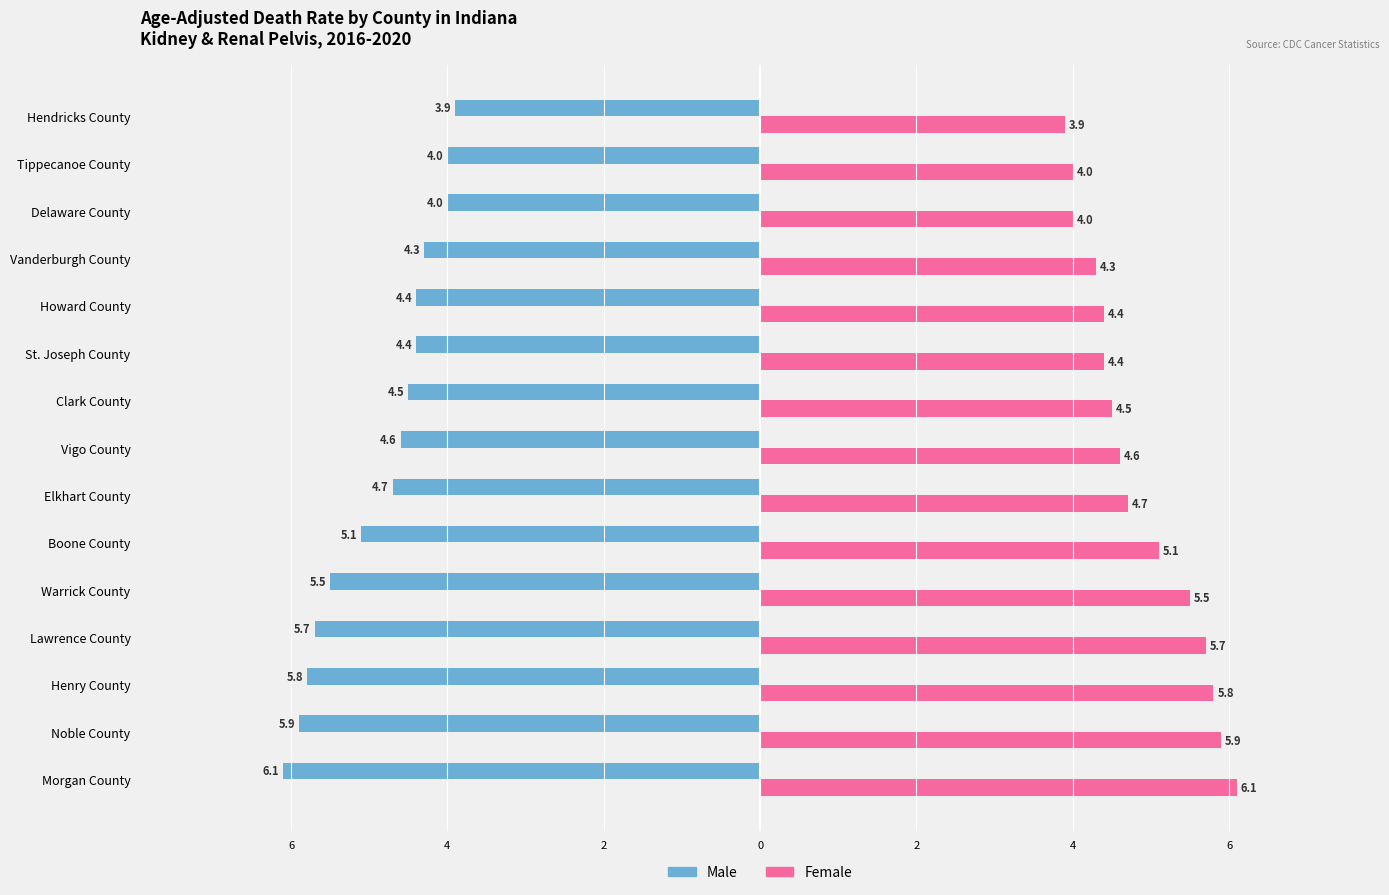

What are all the series names shown in the legend?

Male, Female